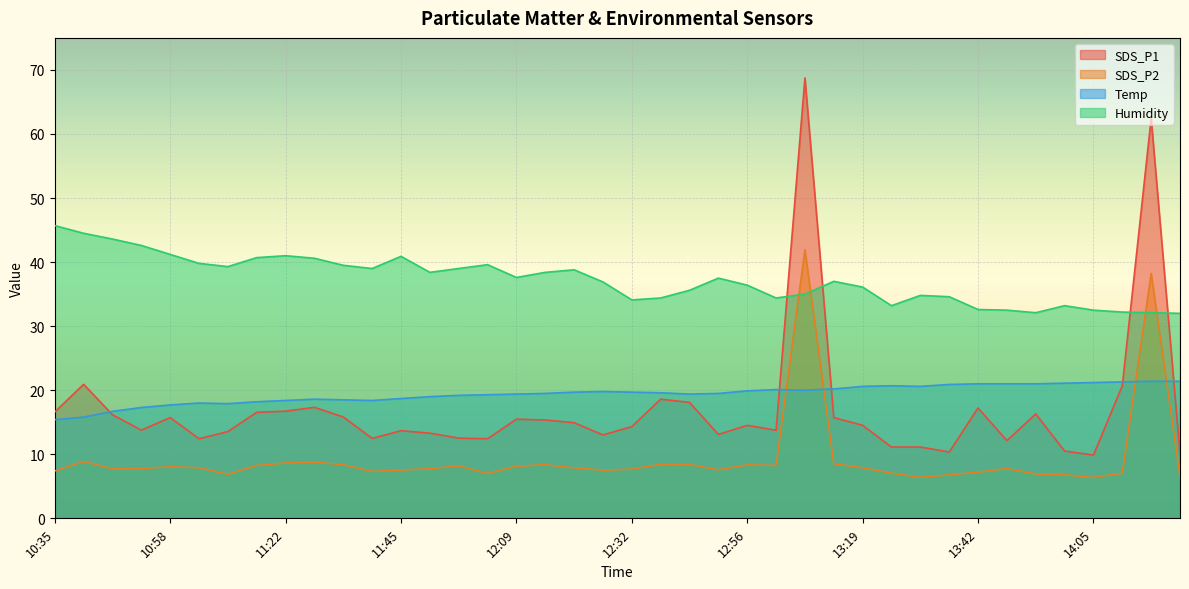

The Temp series shows 28.7 at 12:38. True or false?

False